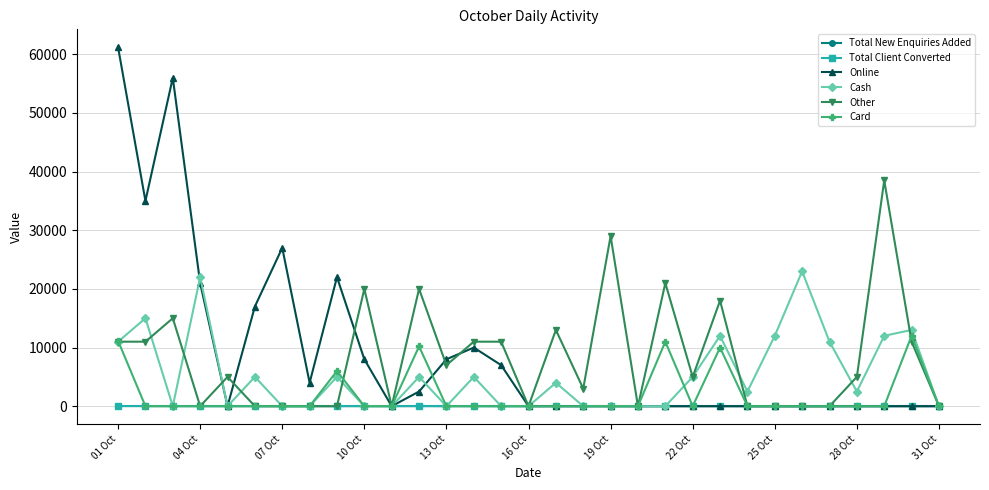

Which series has the widest spread of values?

Online